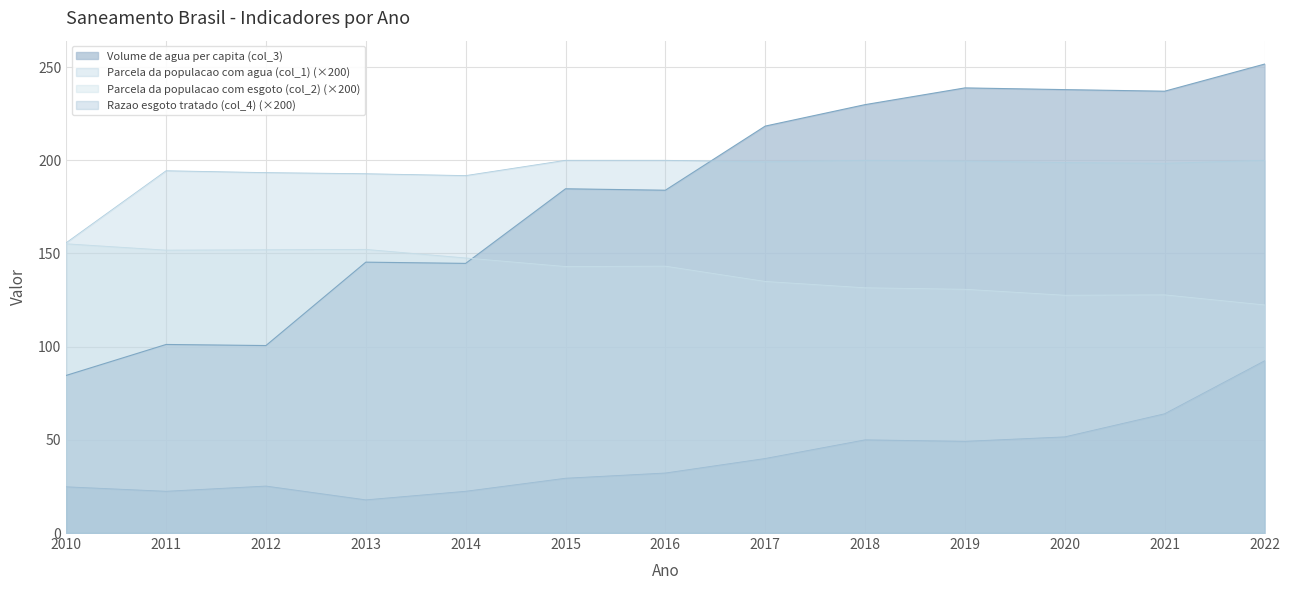

What is the smallest value displayed?

17.8